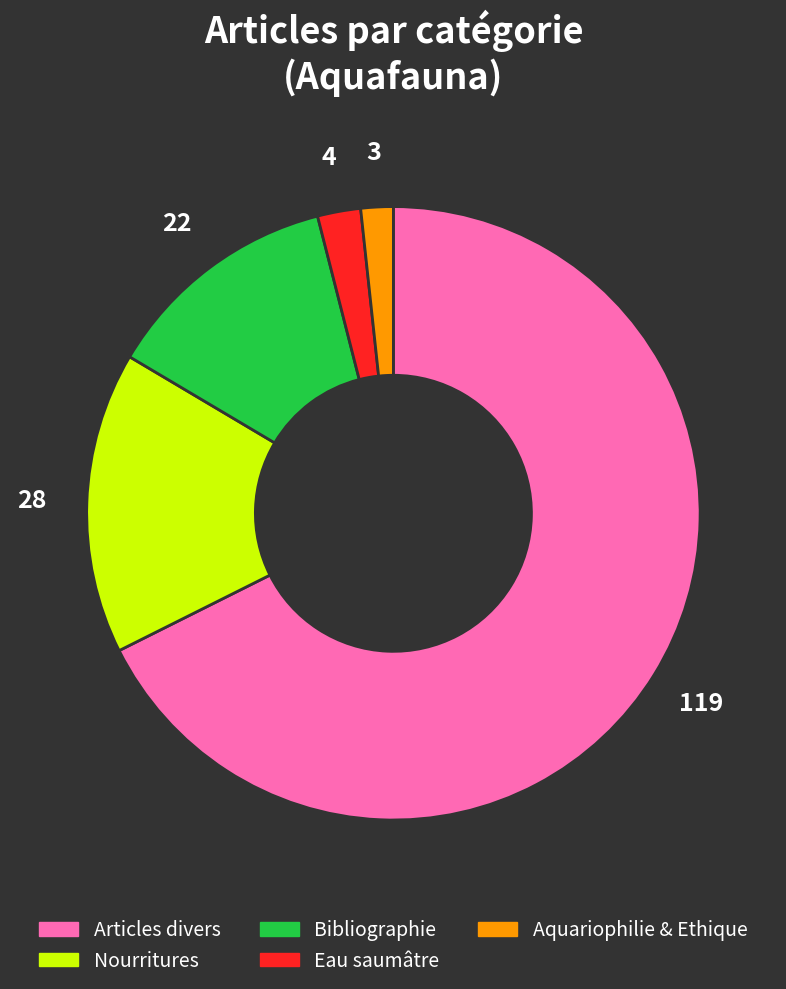

Count the number of slices in the pie.

5